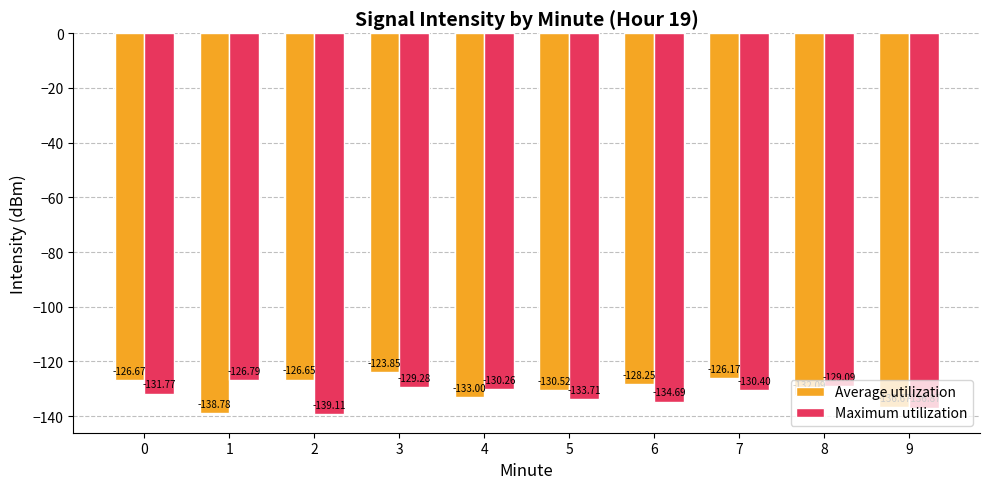

Read the Average utilization value at 0.

-126.7